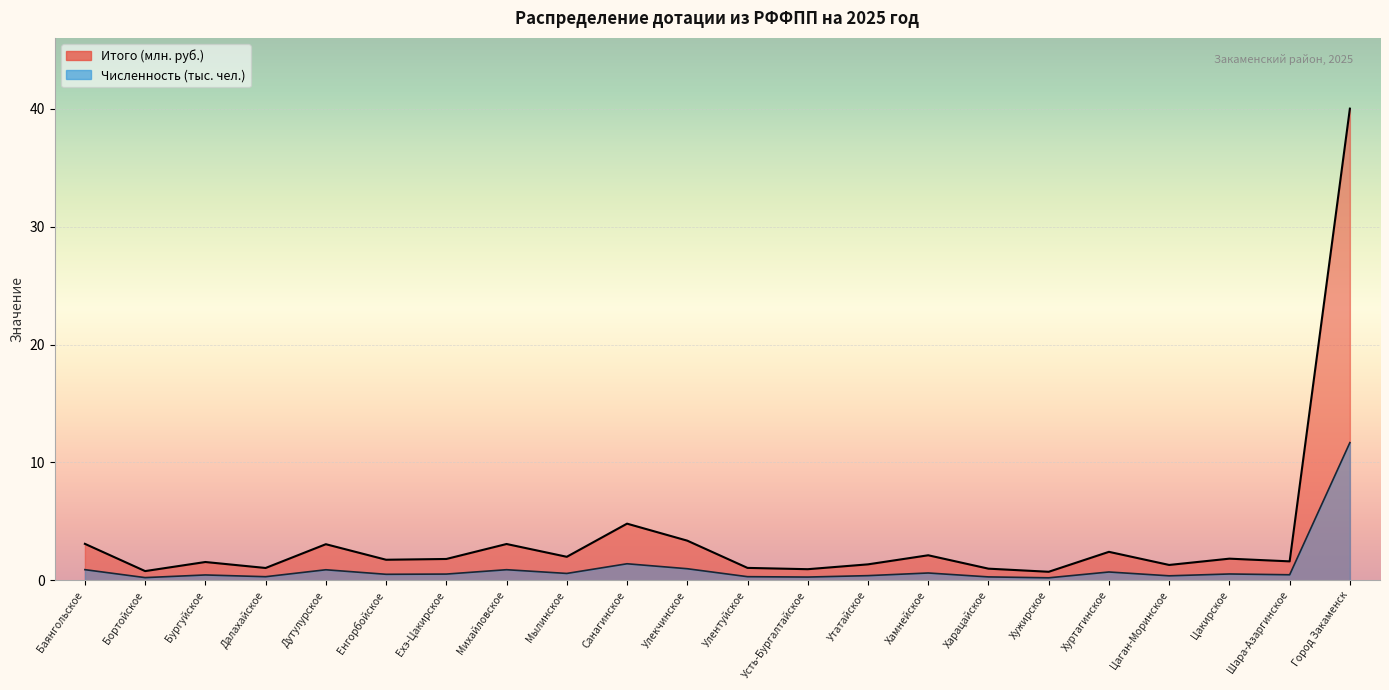

In Итого (тыс. руб.), how many points are lower than both neighbors (excluding endpoints)?

8